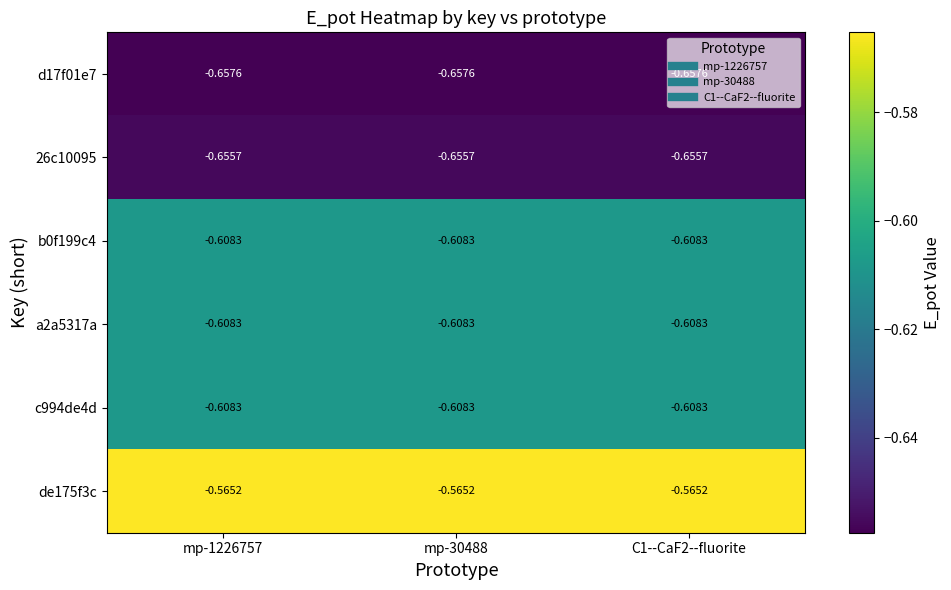

What is the difference between the highest and lowest values at mp-30488?

0.1